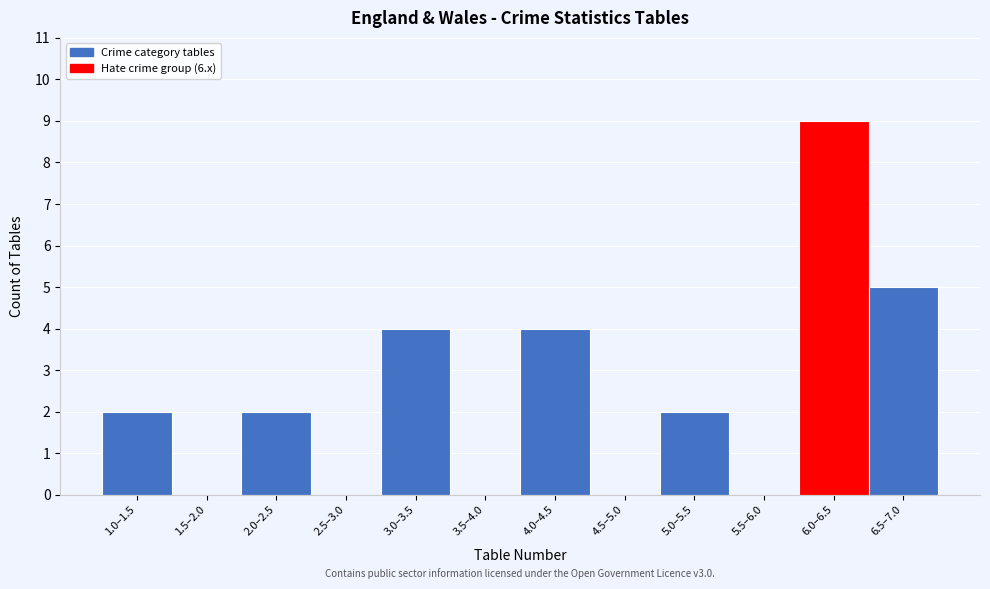

Reading left to right, list all the values displayed in this chart.

1.0–1.5=2	1.5–2.0=0	2.0–2.5=2	2.5–3.0=0	3.0–3.5=4	3.5–4.0=0	4.0–4.5=4	4.5–5.0=0	5.0–5.5=2	5.5–6.0=0	6.0–6.5=9	6.5–7.0=5